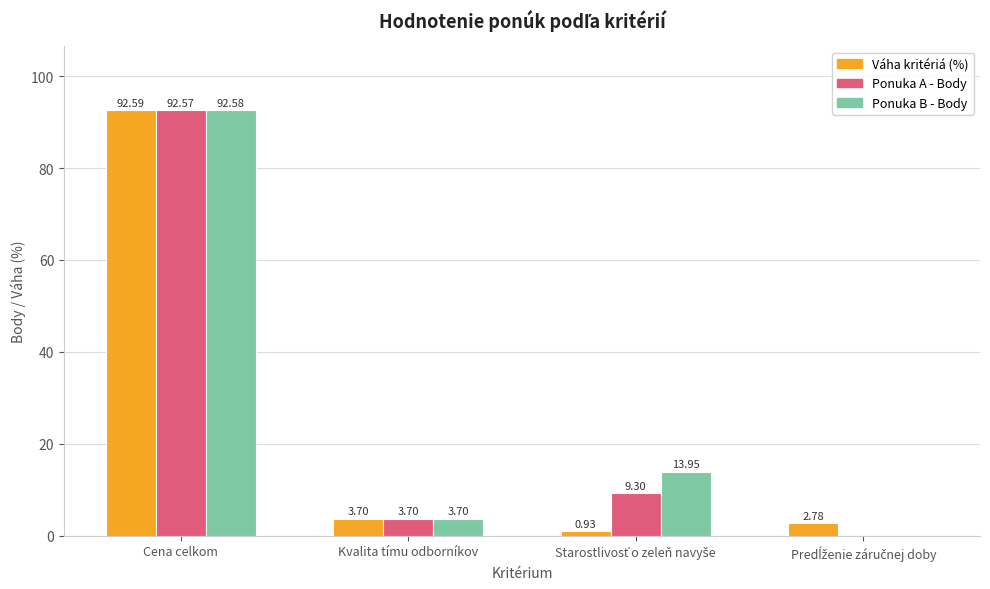

What is the sum of all Ponuka B - Body values?

110.2